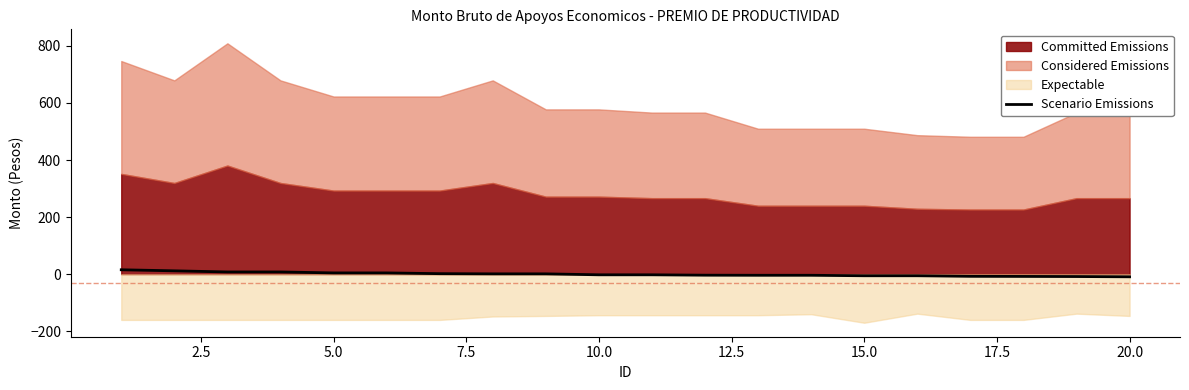

How many values are below -2?

11